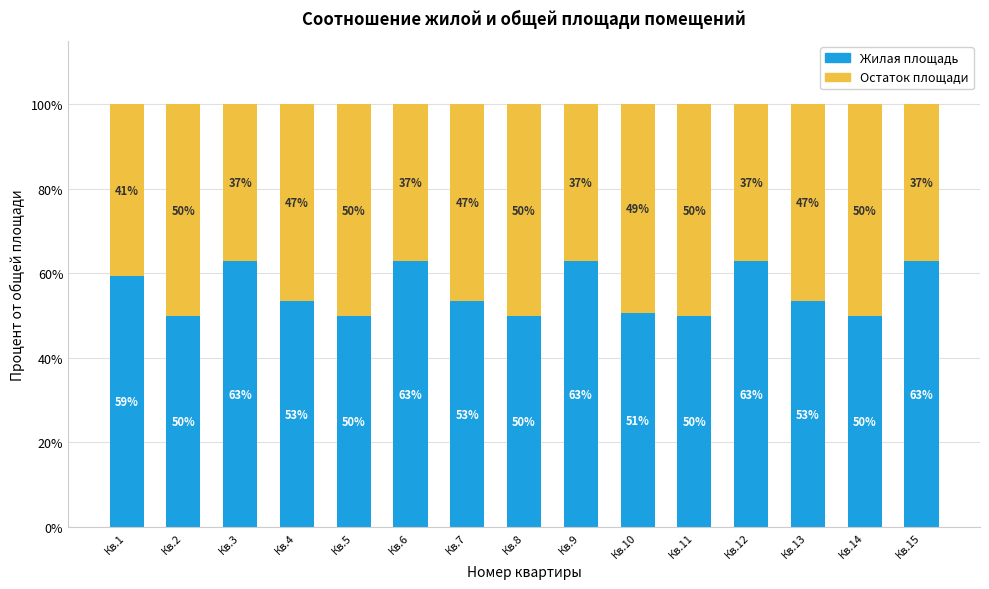

True or false: Жилая площадь has a value of 106.0 at Кв.12.

False